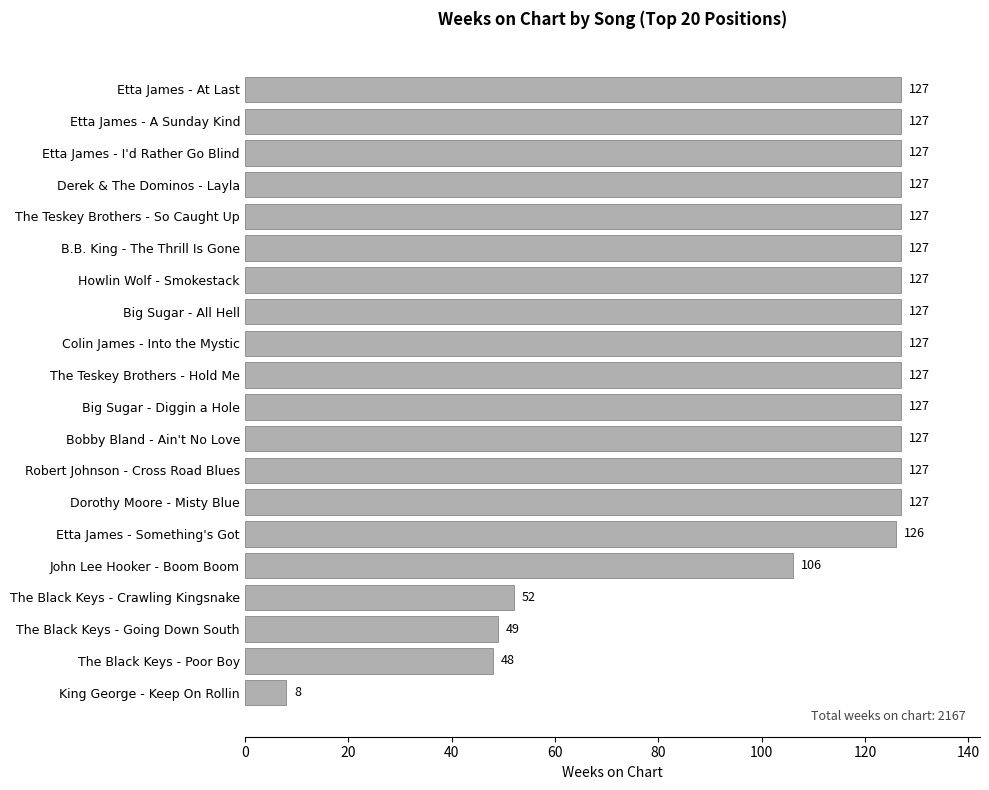

Read the value at Dorothy Moore - Misty Blue, to the nearest 10.

130